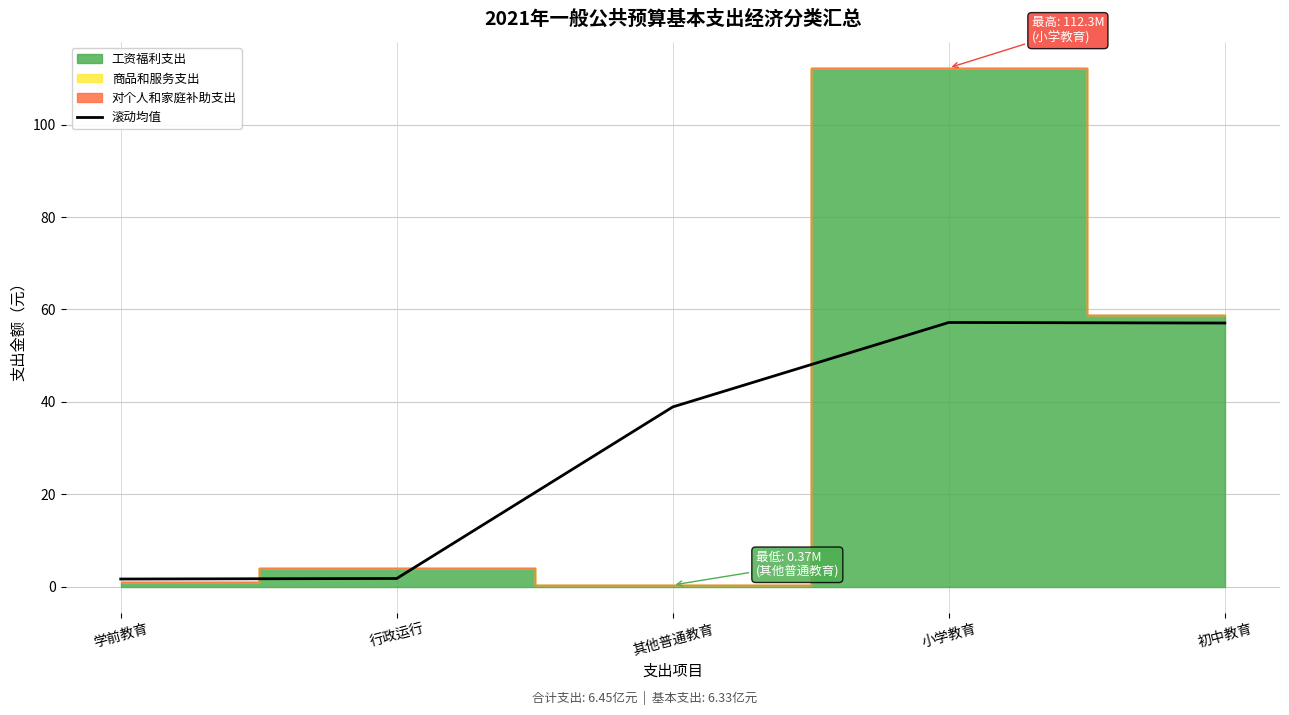

How many lines are shown in the chart?

1